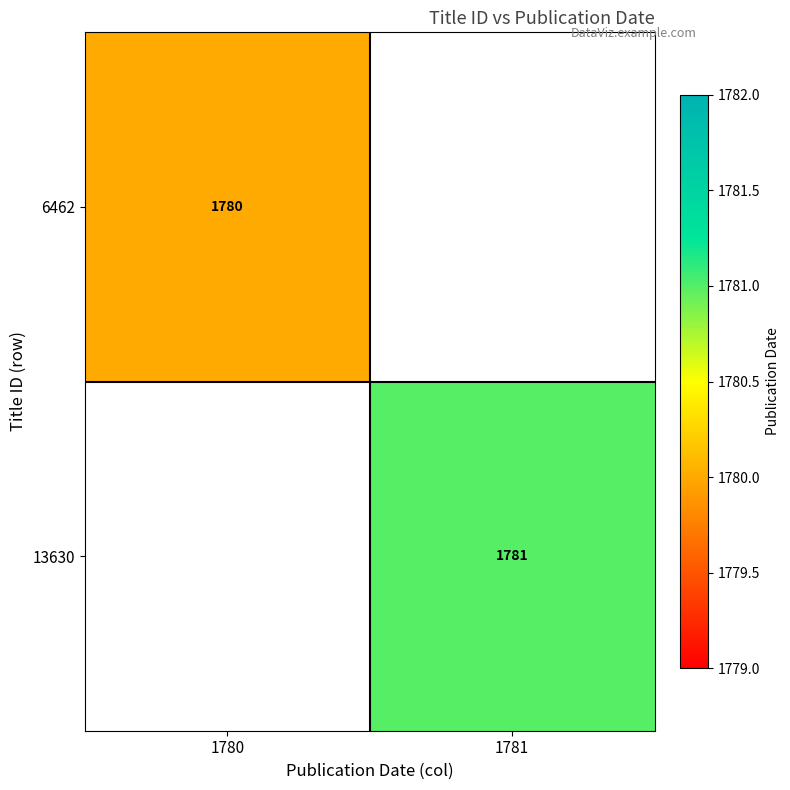

The value of 6462 at 1780 is 1780. True or false?

True